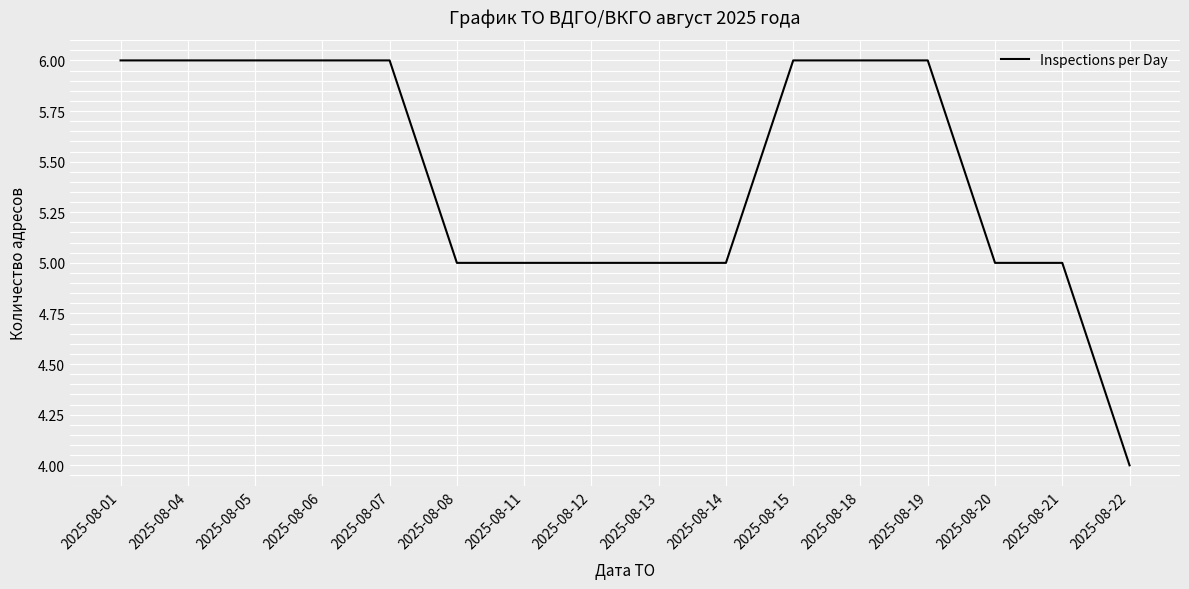

The chart shows a value of 6 at 2025-08-15. True or false?

True